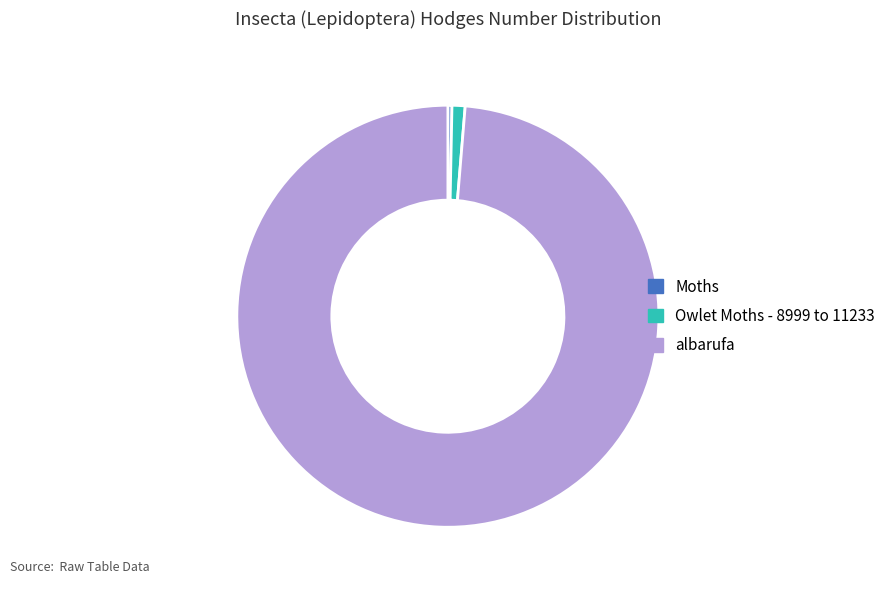

How many slices are in this pie chart?

3